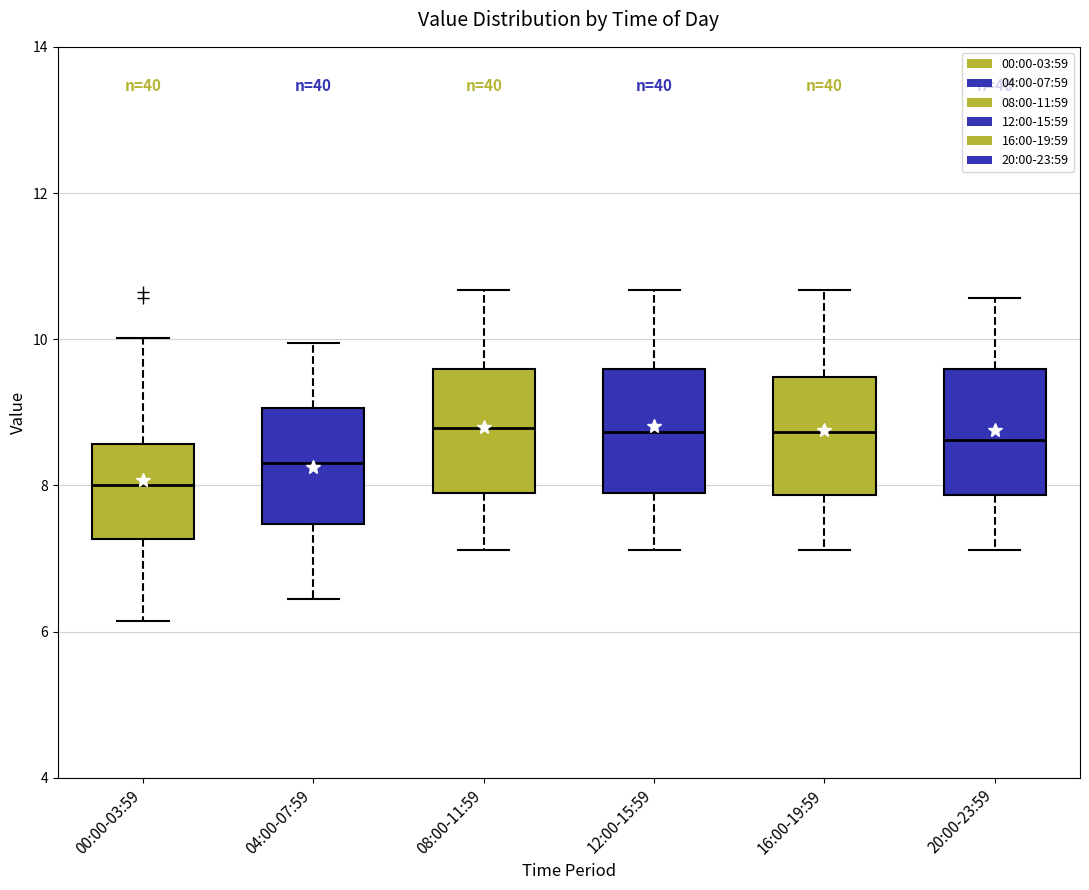

Reading left to right, transcribe this box plot: for each box, give where its median line is, the range the box spans, and where its two whiskers end, as read against the y-axis. The values are not printed on the chart, so give them approximately, as read against the axis.

00:00-03:59: median 8.0, box 7.2 to 8.6, whiskers 6.2 to 10.0
04:00-07:59: median 8.4, box 7.4 to 9.0, whiskers 6.4 to 10.0
08:00-11:59: median 8.8, box 7.8 to 9.6, whiskers 7.2 to 10.6
12:00-15:59: median 8.8, box 7.8 to 9.6, whiskers 7.2 to 10.6
16:00-19:59: median 8.8, box 7.8 to 9.4, whiskers 7.2 to 10.6
20:00-23:59: median 8.6, box 7.8 to 9.6, whiskers 7.2 to 10.6